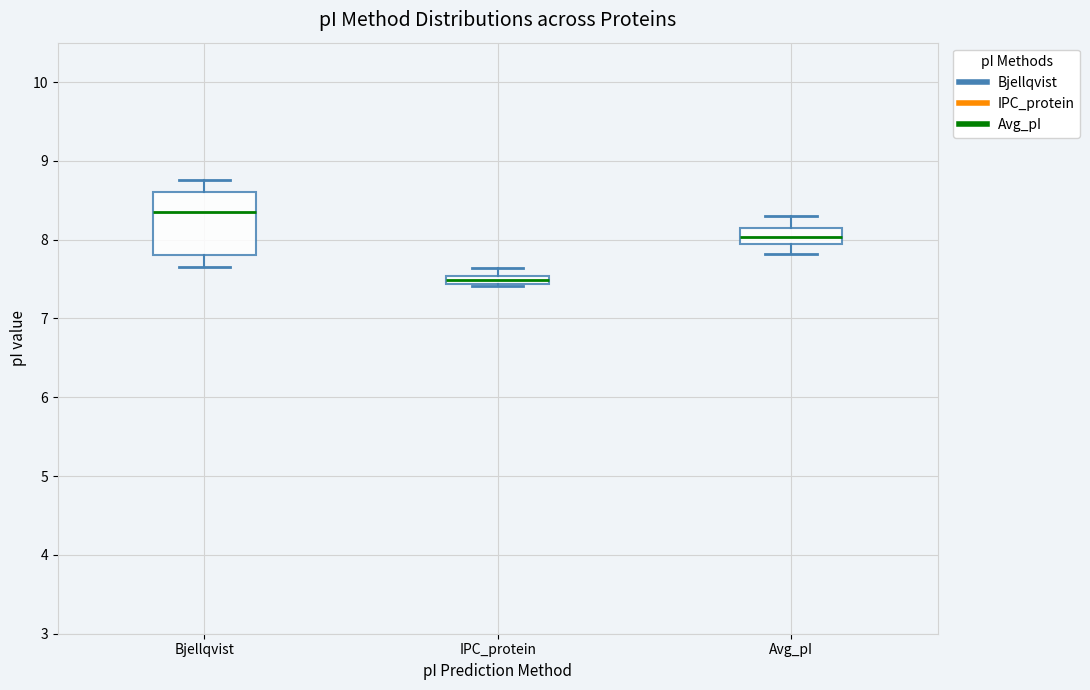

Where is the lower edge of the box for IPC_protein on the y-axis? The values are not printed on the chart, so give them approximately, as read against the axis.

7.4